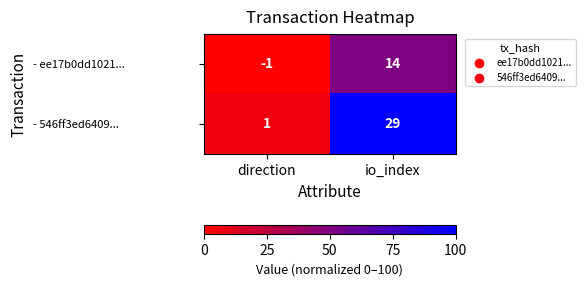

Which series has the largest total across all categories?

- 546ff3ed6409...